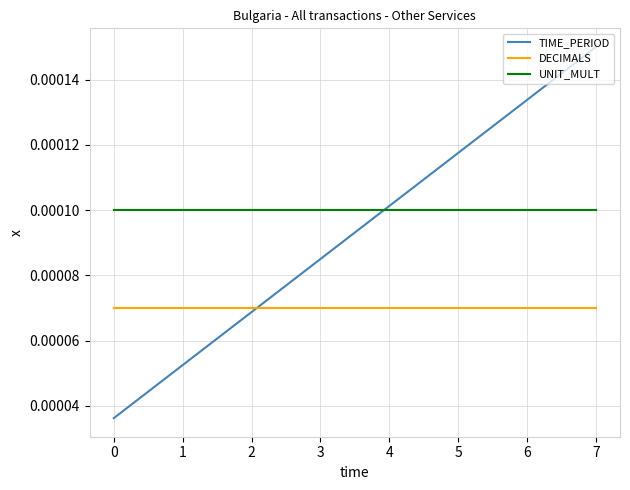

Between which two adjacent categories do UNIT_MULT and TIME_PERIOD first intersect?

3 and 4